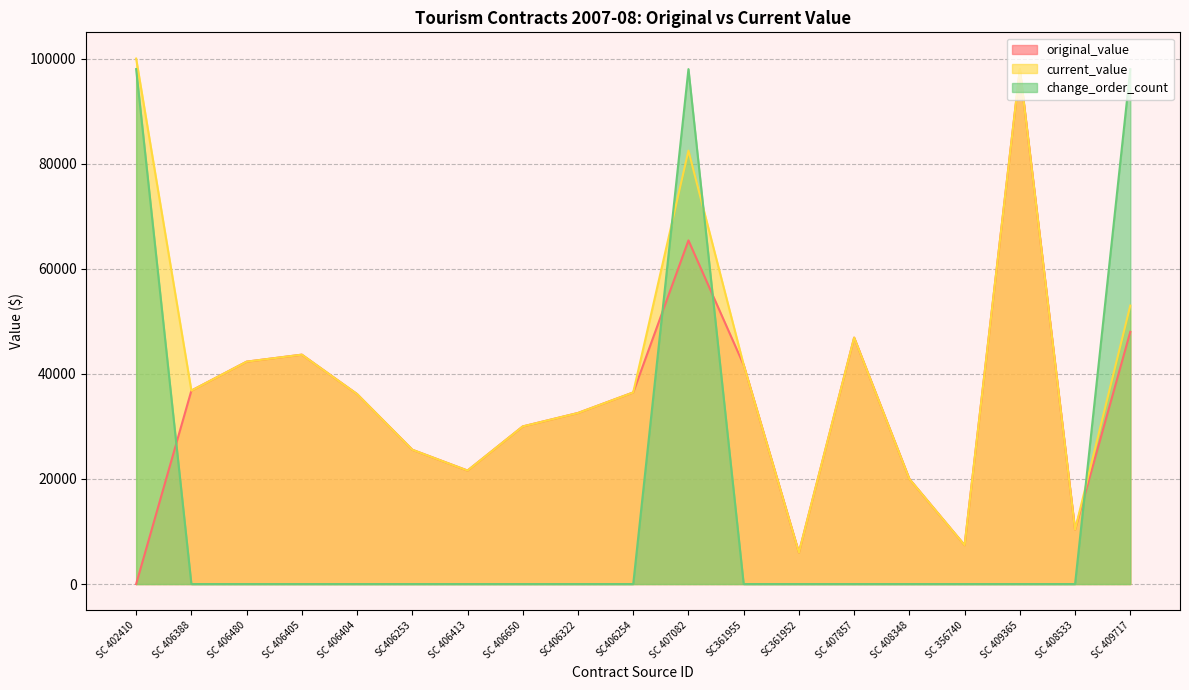

At which category is the sum across all series the highest?

SC 407082